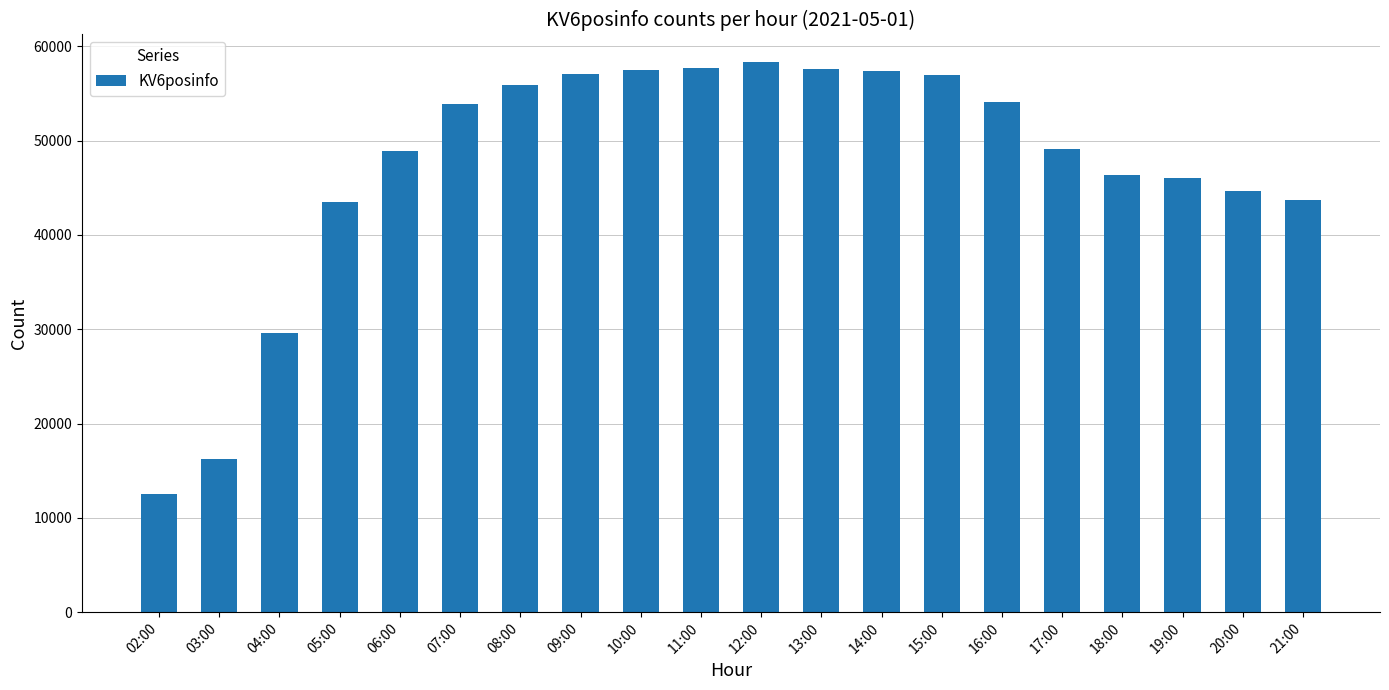

What is the value of the 7th bar from the left?

55919